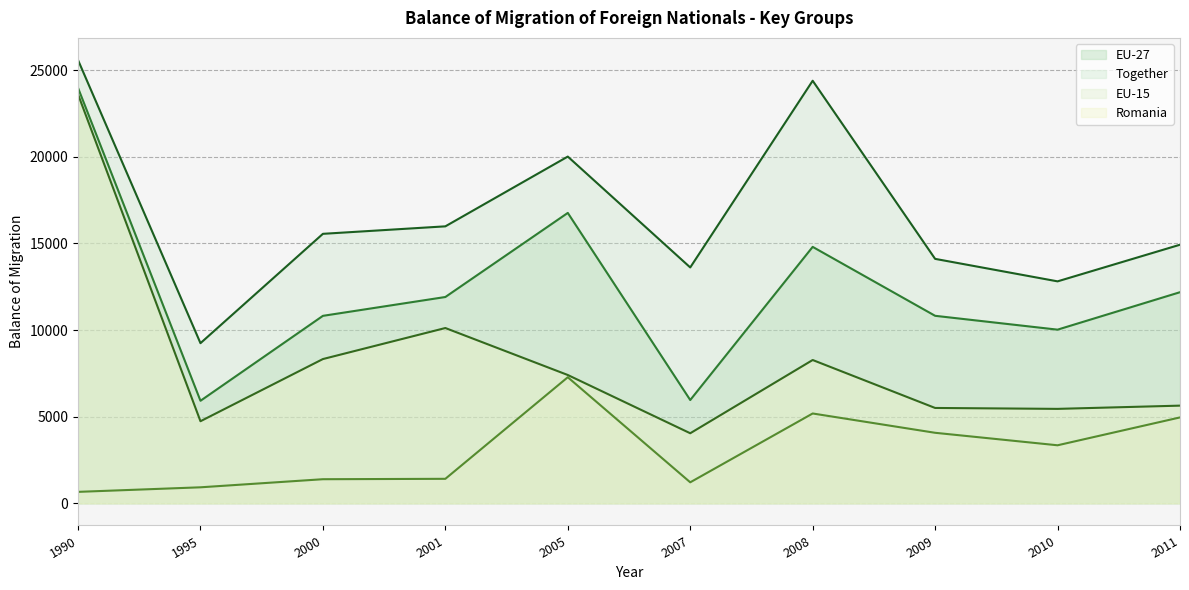

Where is the first local minimum for Romania?

1995